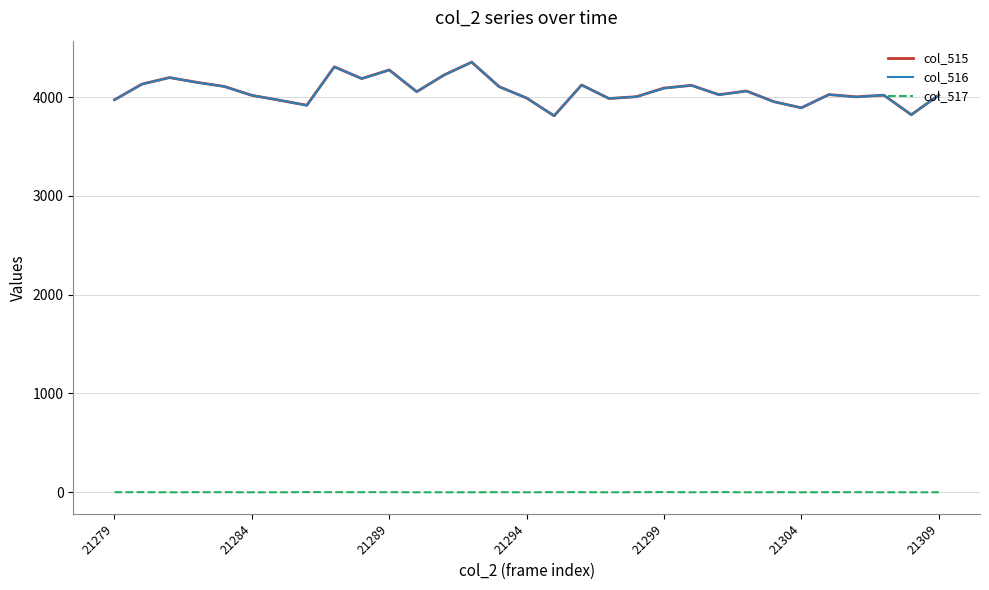

What is the maximum value for col_516?

4354